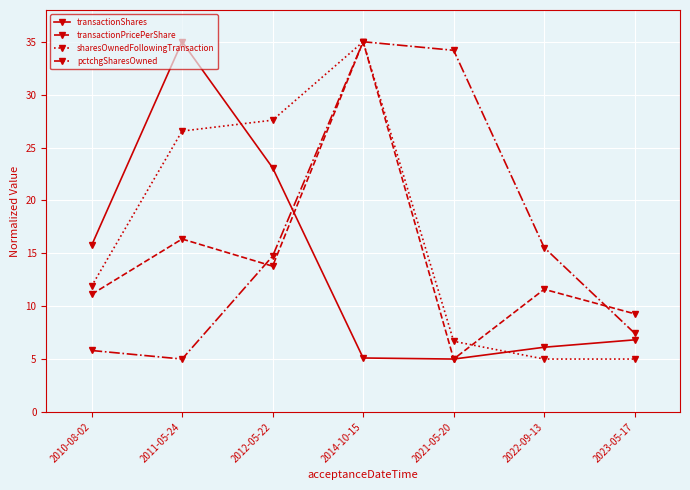

Between which two adjacent categories do pctchgSharesOwned and transactionPricePerShare first intersect?

2011-05-24 and 2012-05-22